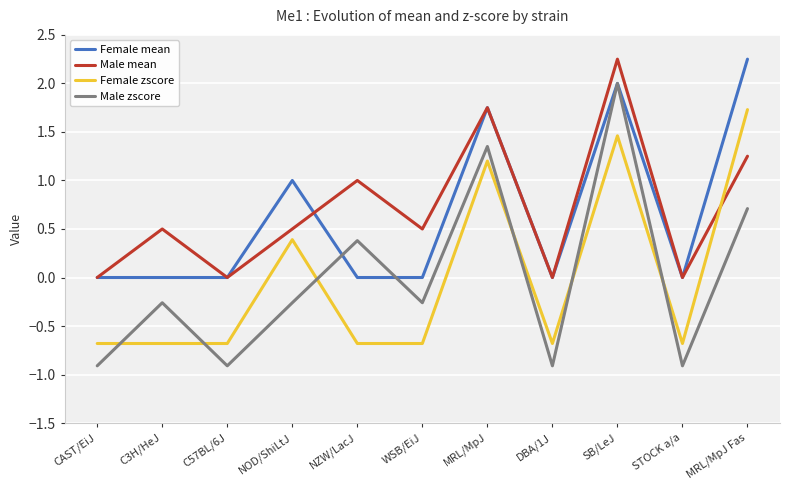

The value of Male mean at C57BL/6J is -1.1. True or false?

False